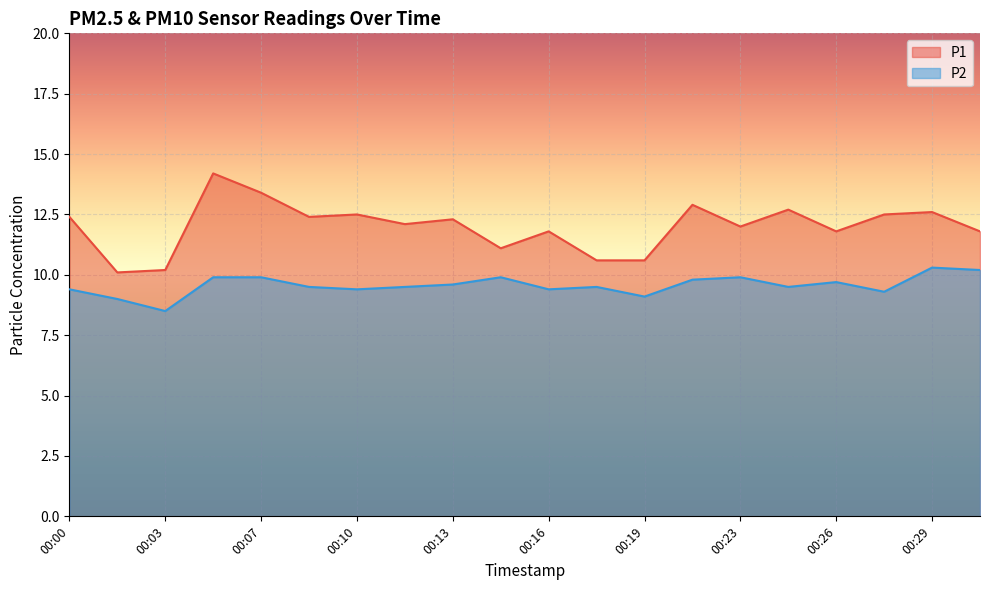

Between 00:15 and 00:19, which is larger?

00:15